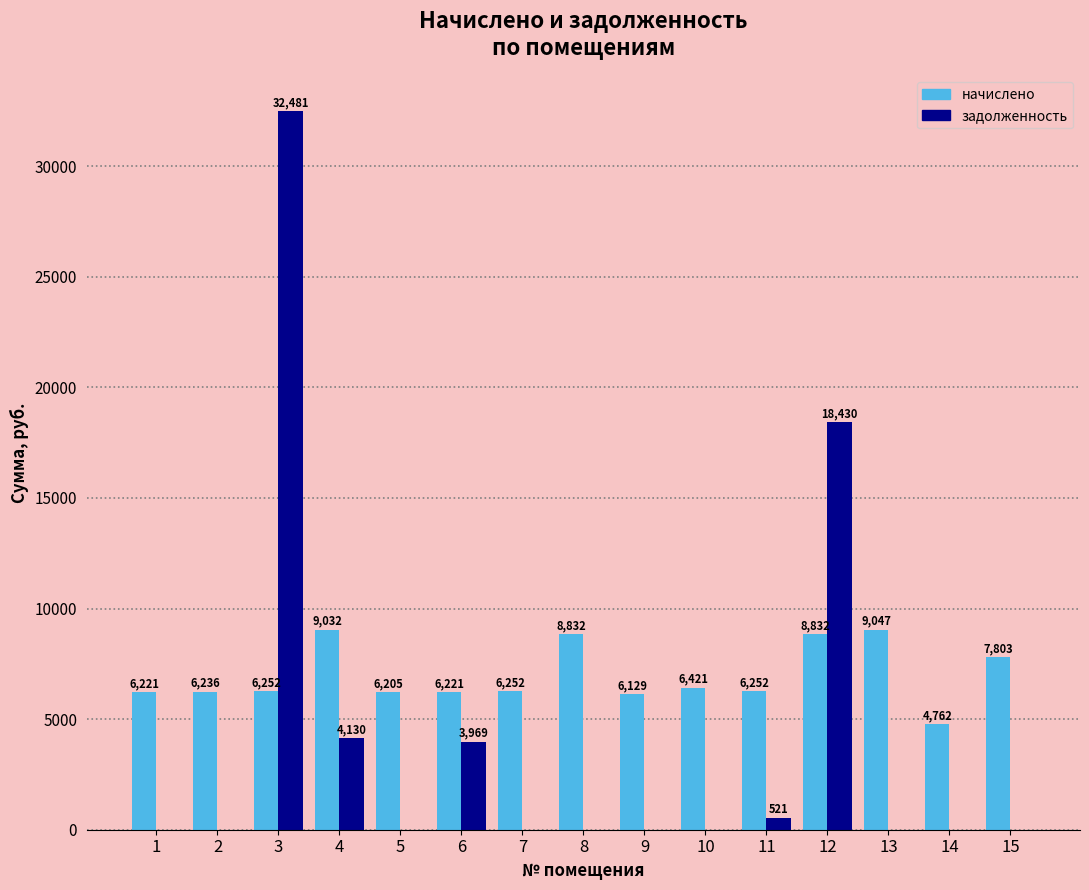

Is the value of начислено at 2 greater than the value of задолженность at 7?

Yes